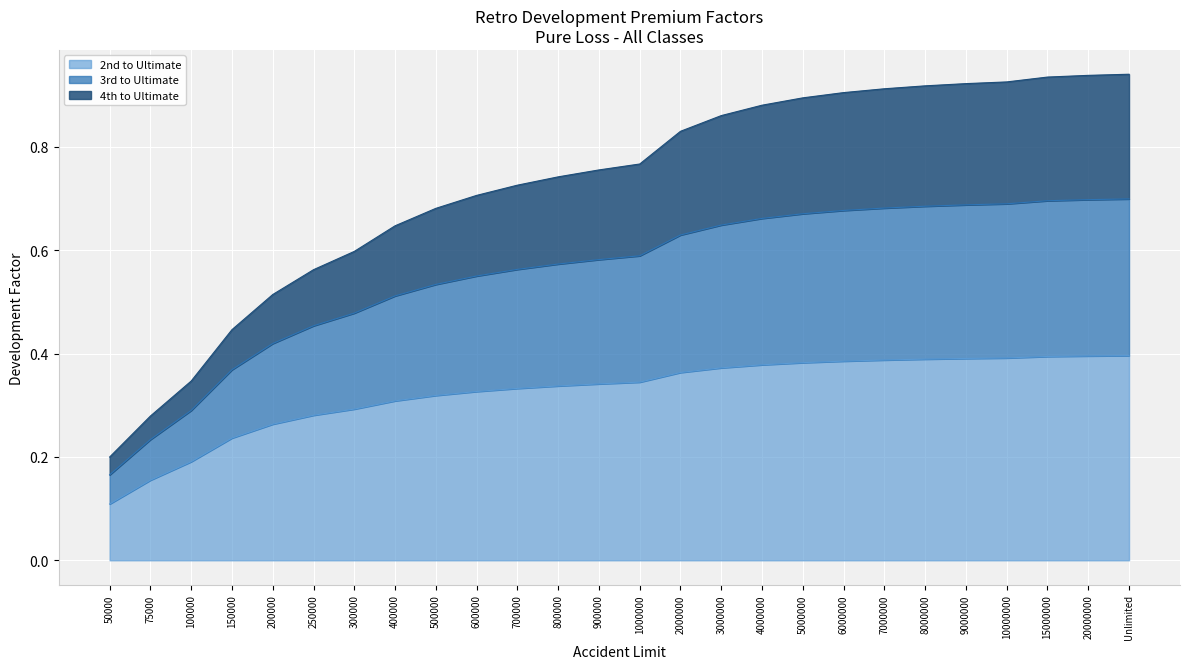

What are all the series names shown in the legend?

2nd to Ultimate, 3rd to Ultimate, 4th to Ultimate